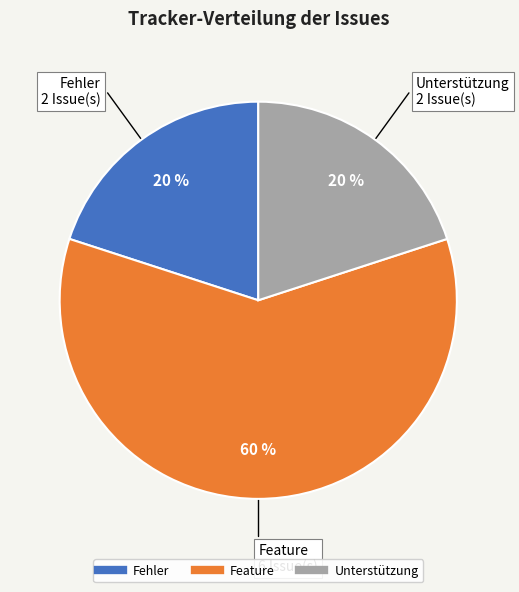

Is there a majority slice in this chart?

Yes